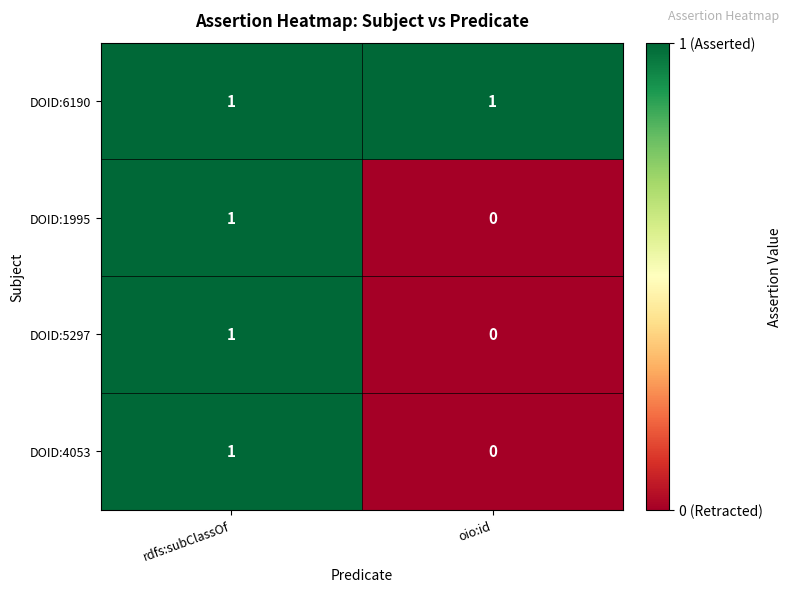

Which series has the largest total across all categories?

DOID:6190